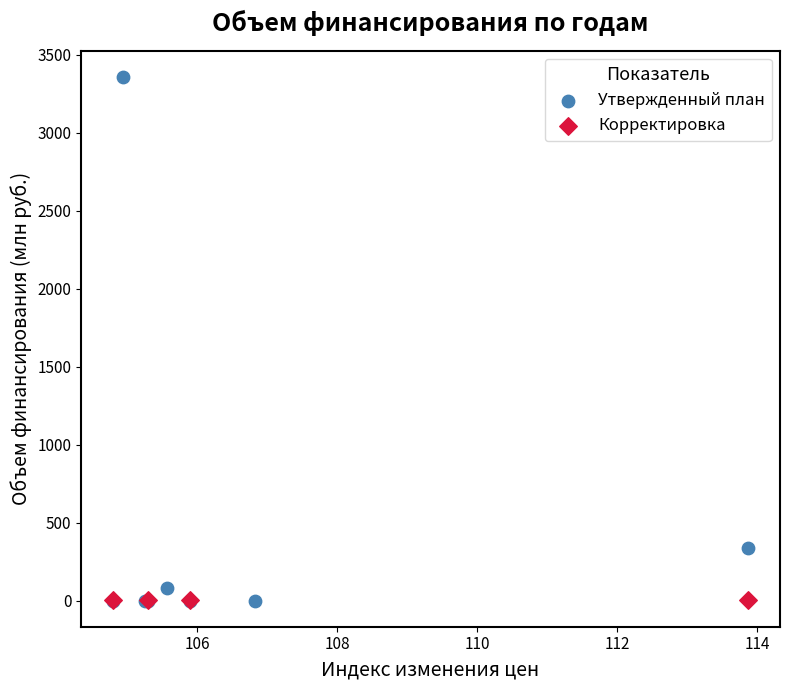

Which series has the largest Y range (max minus min)?

Утвержденный план